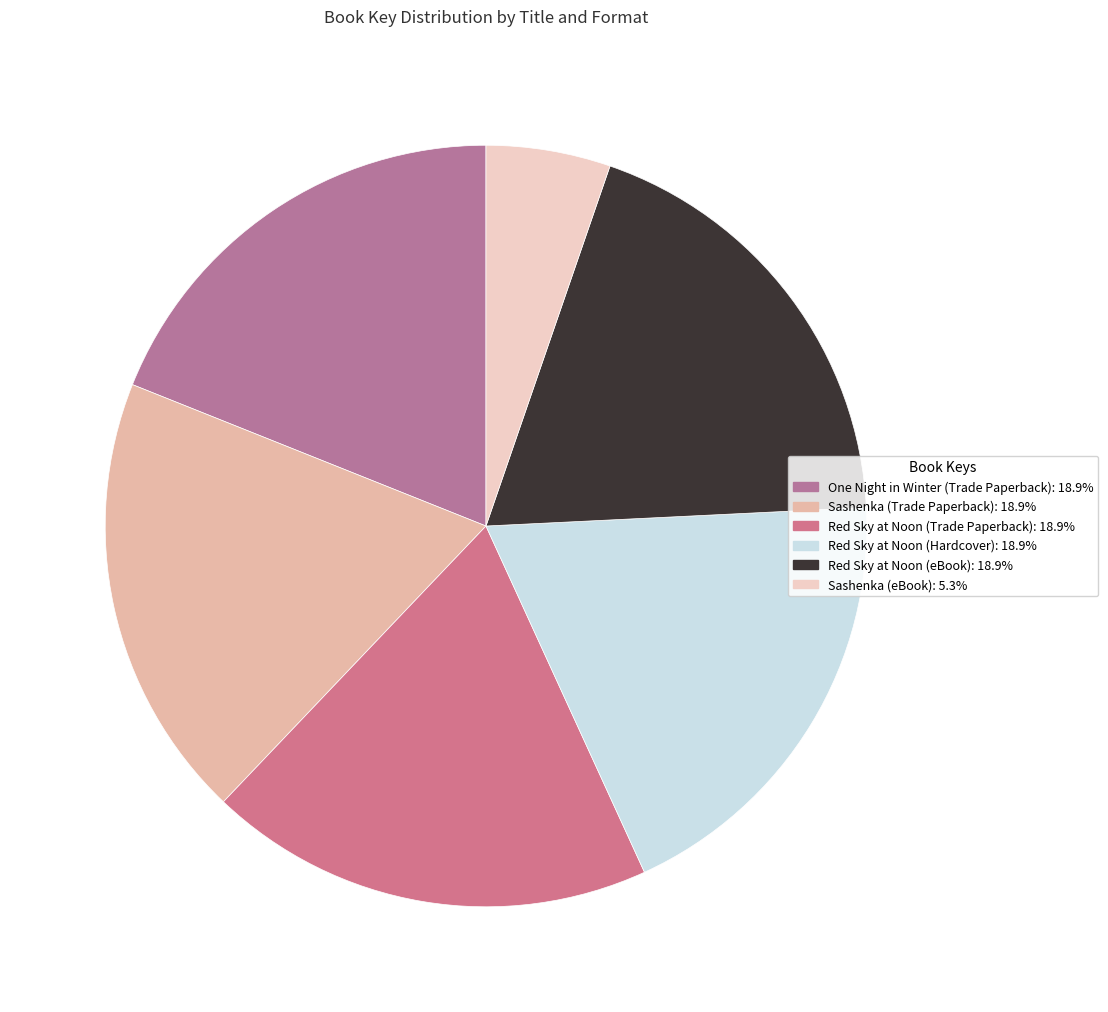

Count the number of slices in the pie.

6